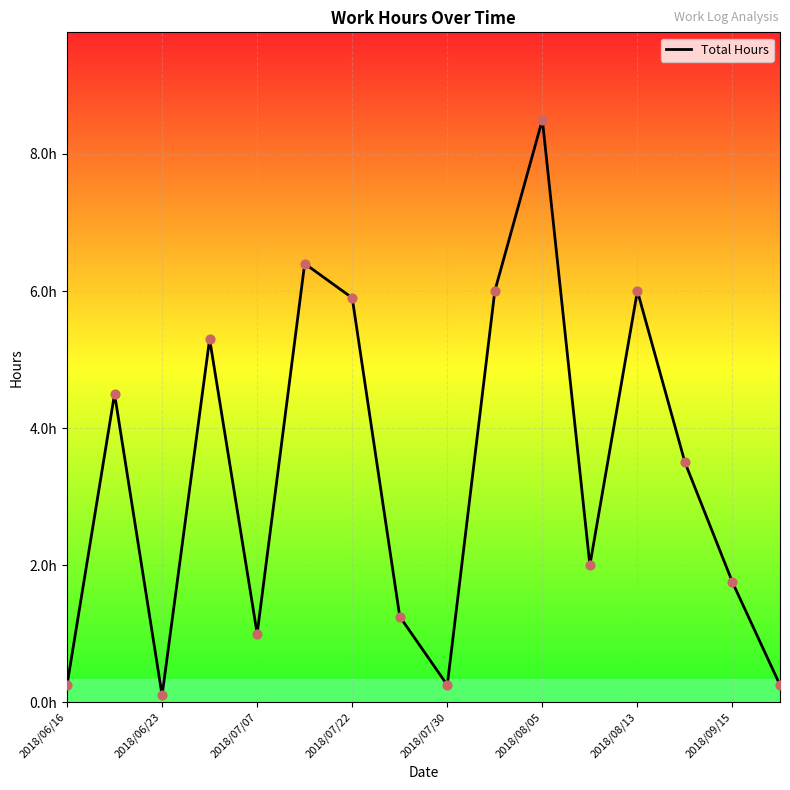

Does the chart have visible grid lines?

Yes